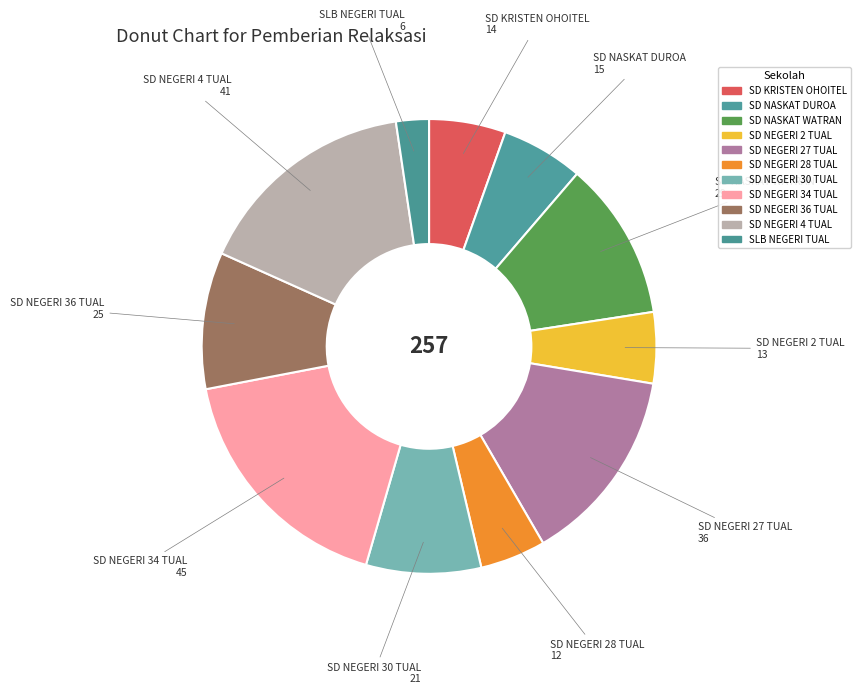

Is it true that SD NEGERI 2 TUAL is 5% of the pie?

True